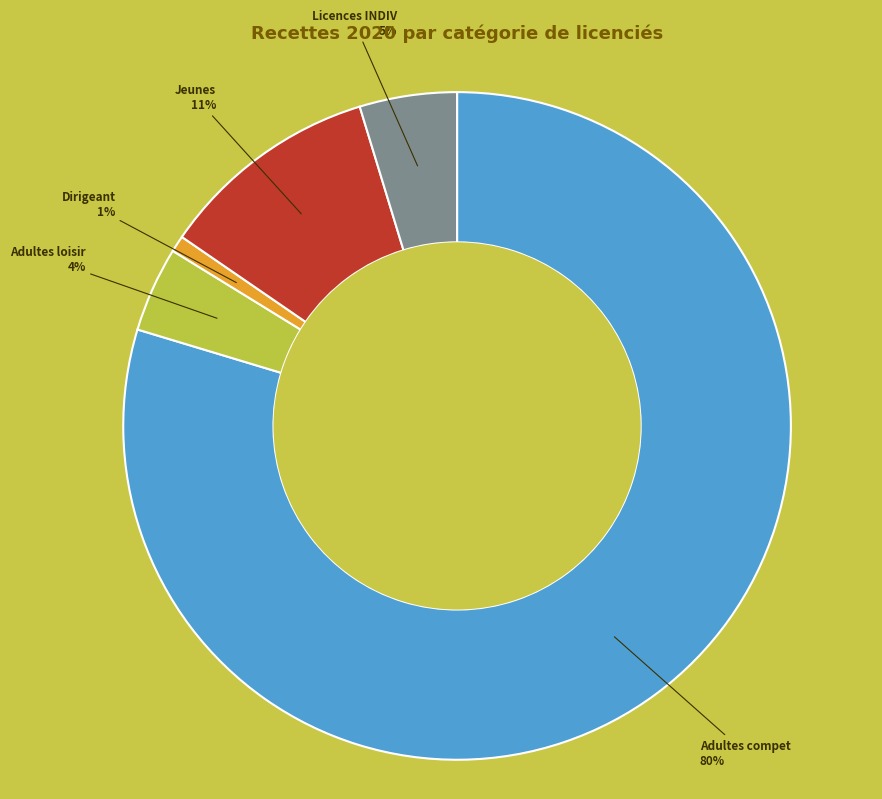

To the nearest percent, what is the difference between the Dirigeant and Adultes loisir slice percentages?

3%